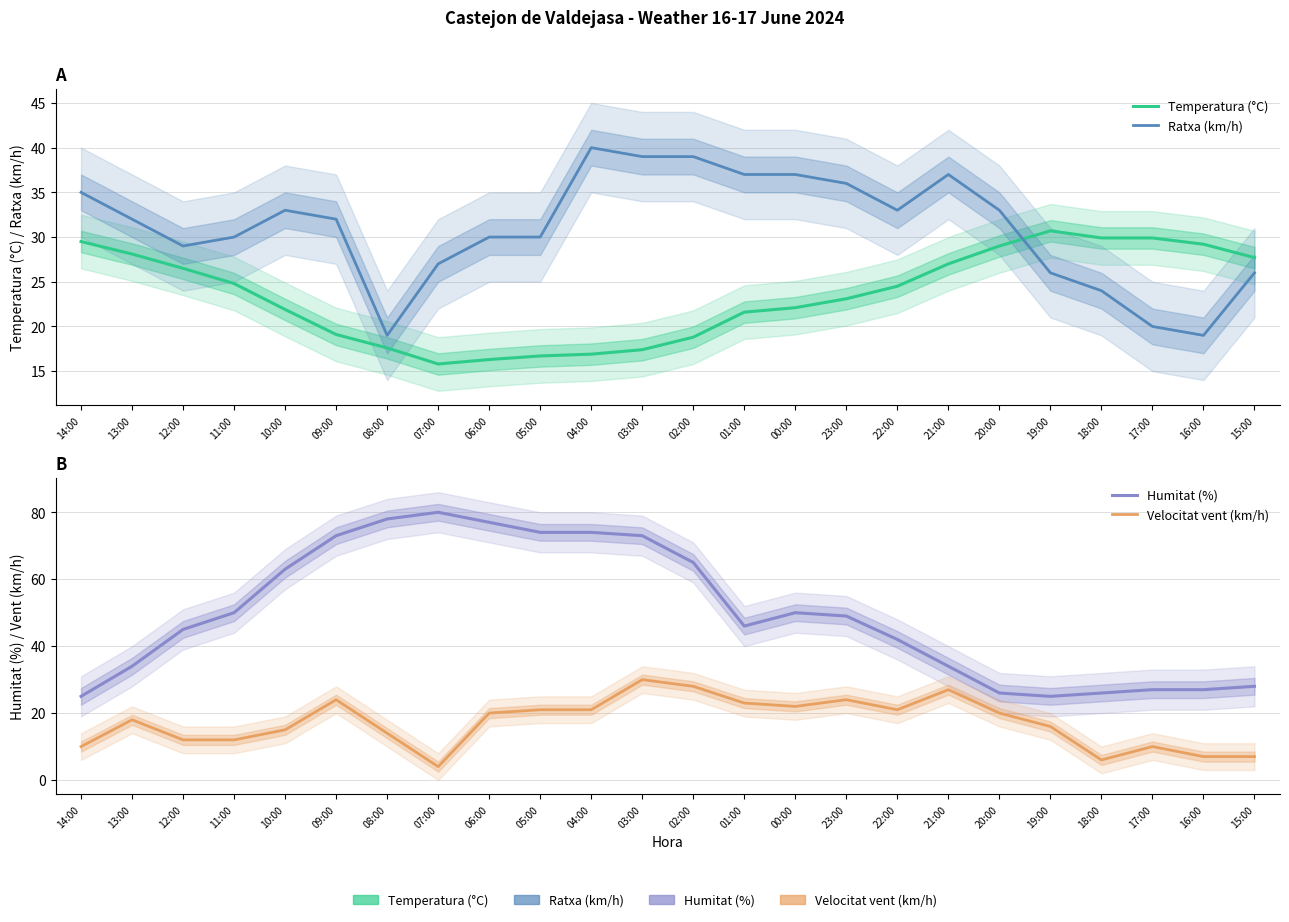

The value of Humitat (%) at 01:00 is 46.0. True or false?

True